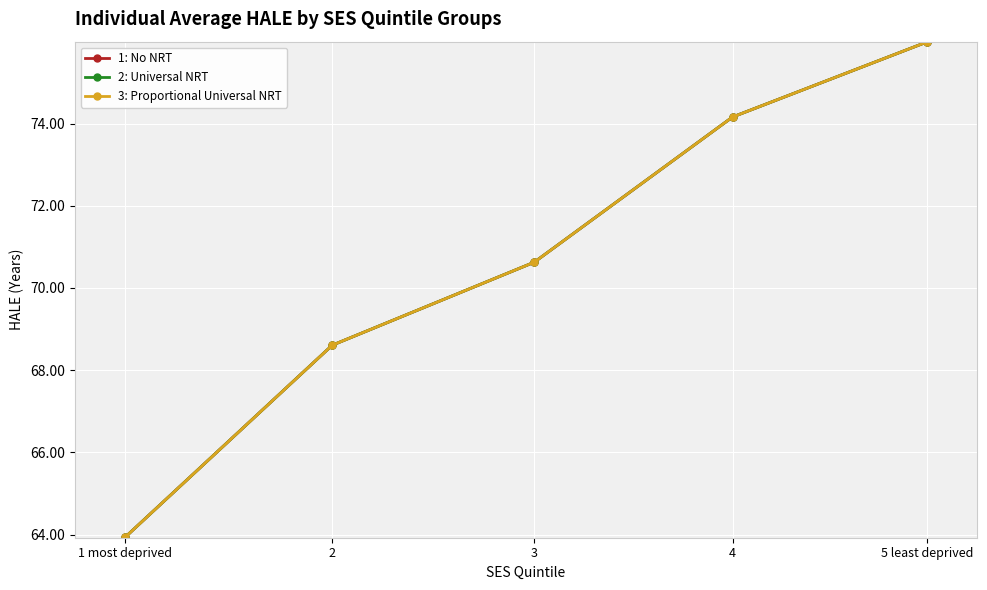

Is it true that 1: No NRT equals 63.9 at 1 most deprived?

True